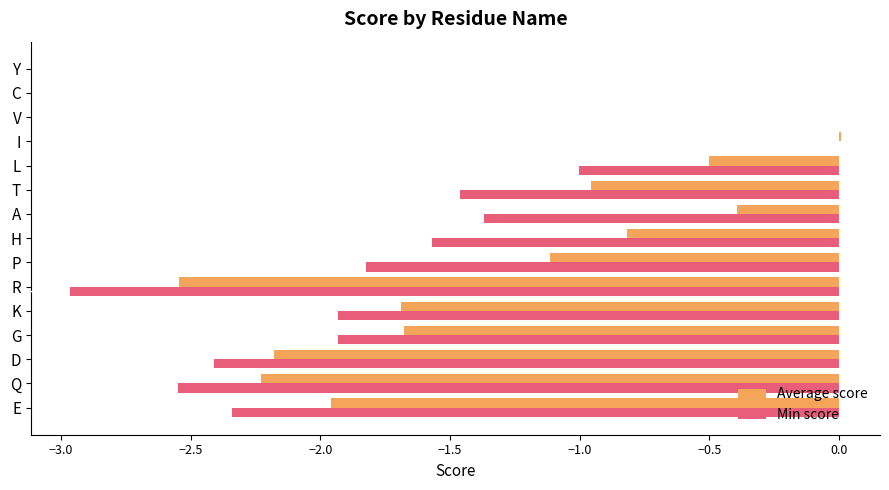

What is the sum of all Min score values?

-21.4